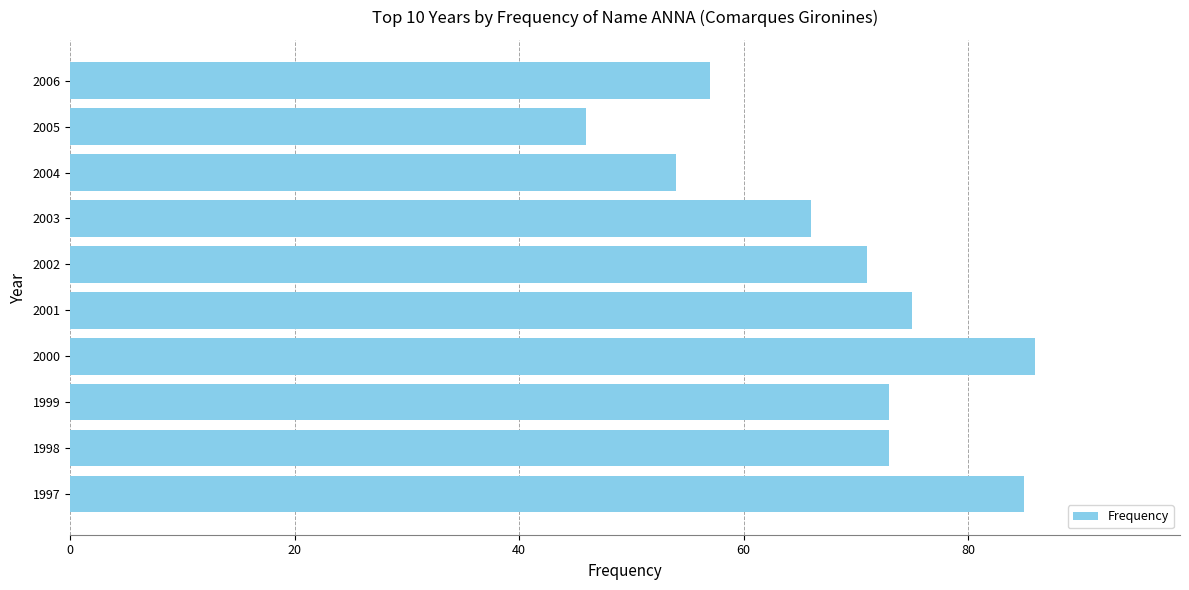

At which label is the value closest to 66?

2003